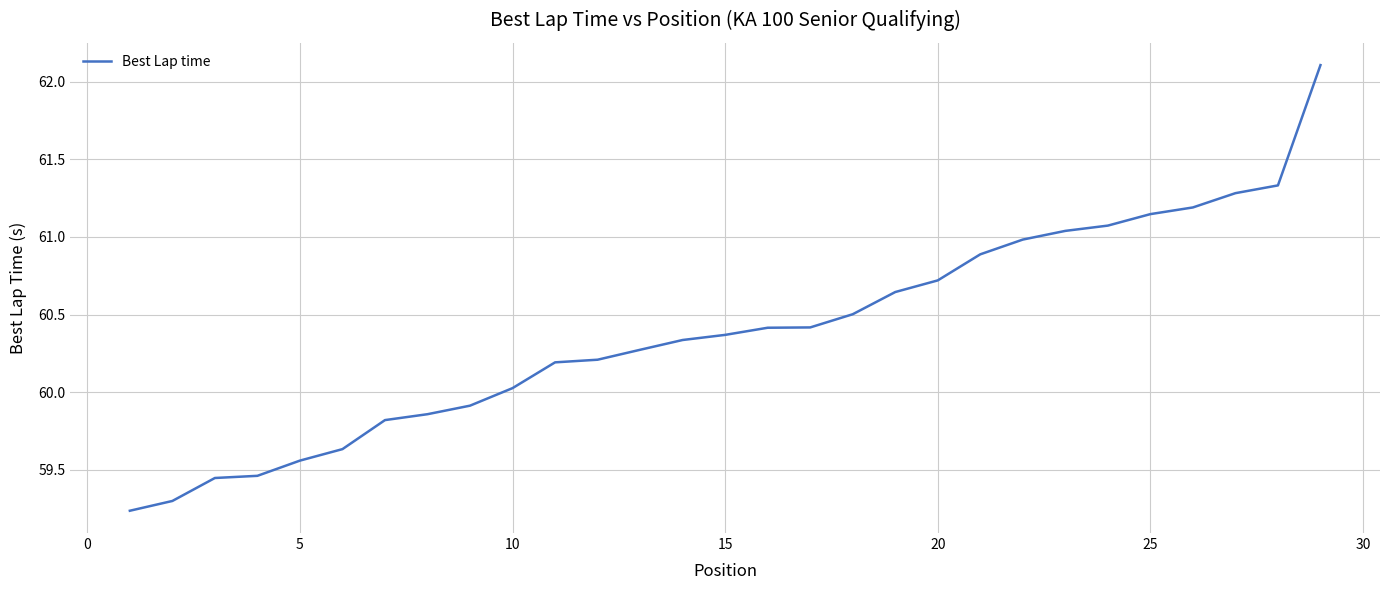

What is the maximum value shown in the chart?

62.1